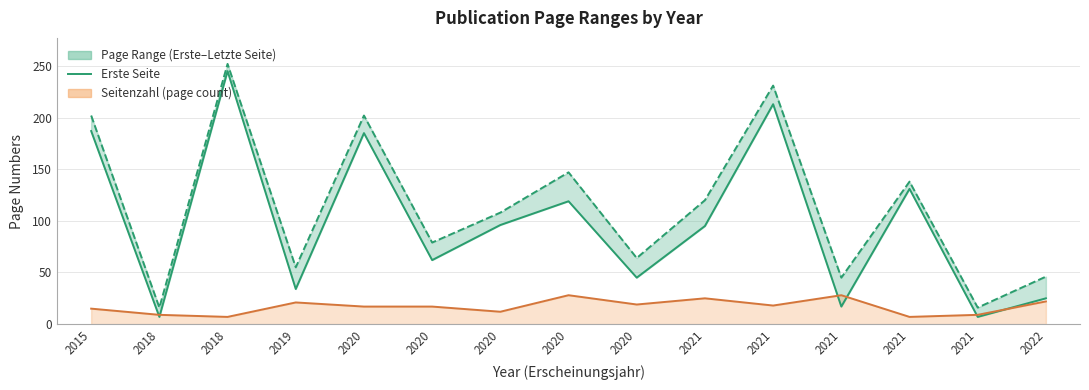

Where does the data first go above 95?

2015